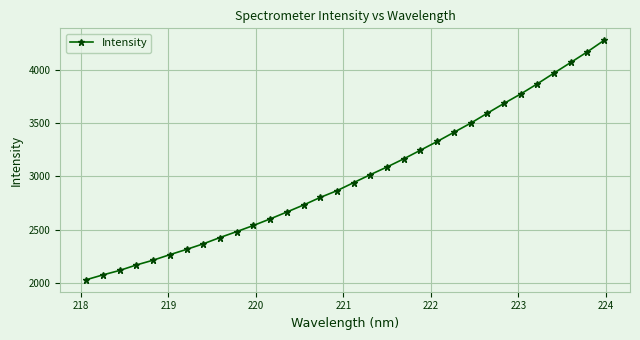

What is the value of the 18th point from the left?

3016.9